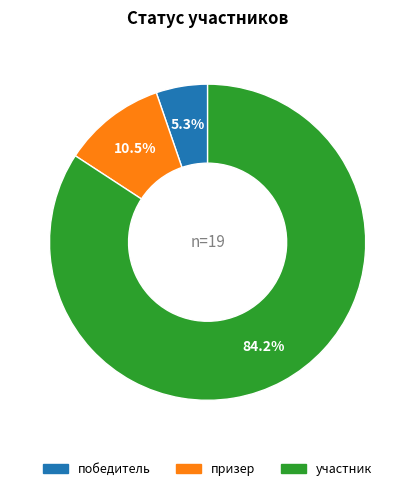

How much of the chart is everything except победитель?

94.7%